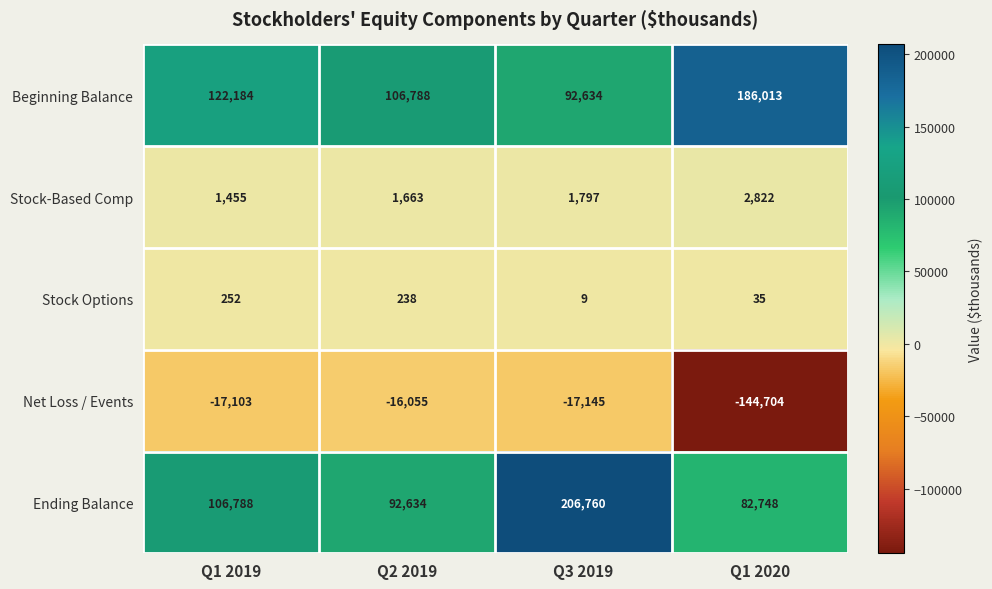

Reading left to right, extract all data points from this chart.

Beginning Balance: 122184	106788	92634	186013
Stock-Based Comp: 1455	1663	1797	2822
Stock Options: 252	238	9	35
Net Loss / Events: -17103	-16055	-17145	-144704
Ending Balance: 106788	92634	206760	82748